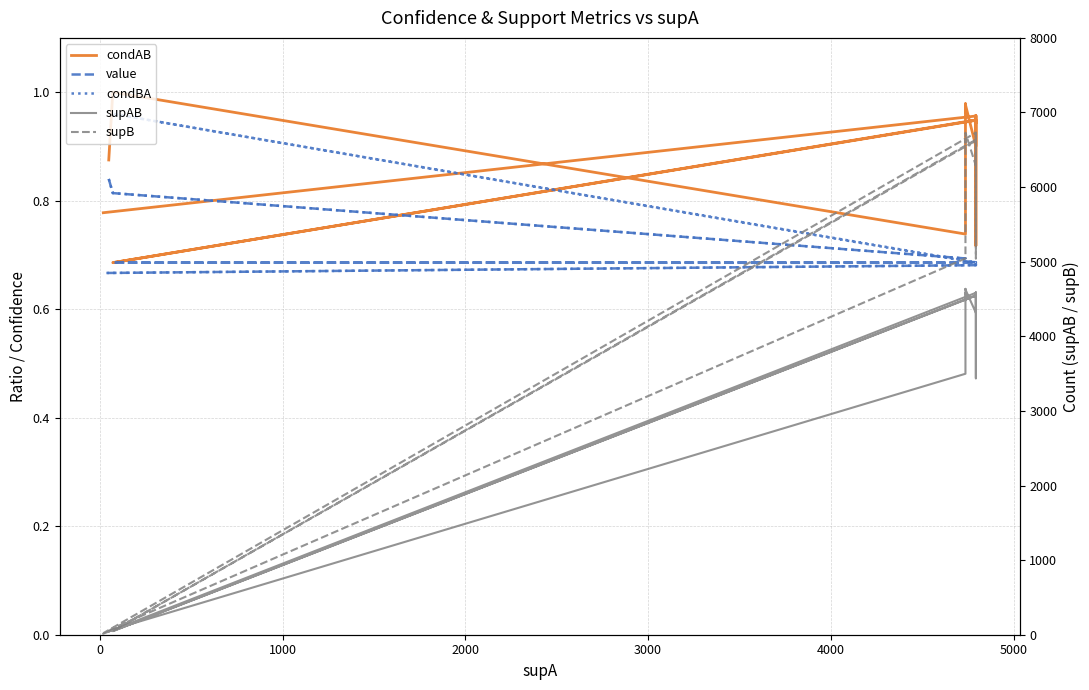

What is the difference between the maximum and second lowest values in the supAB series?

4594.0